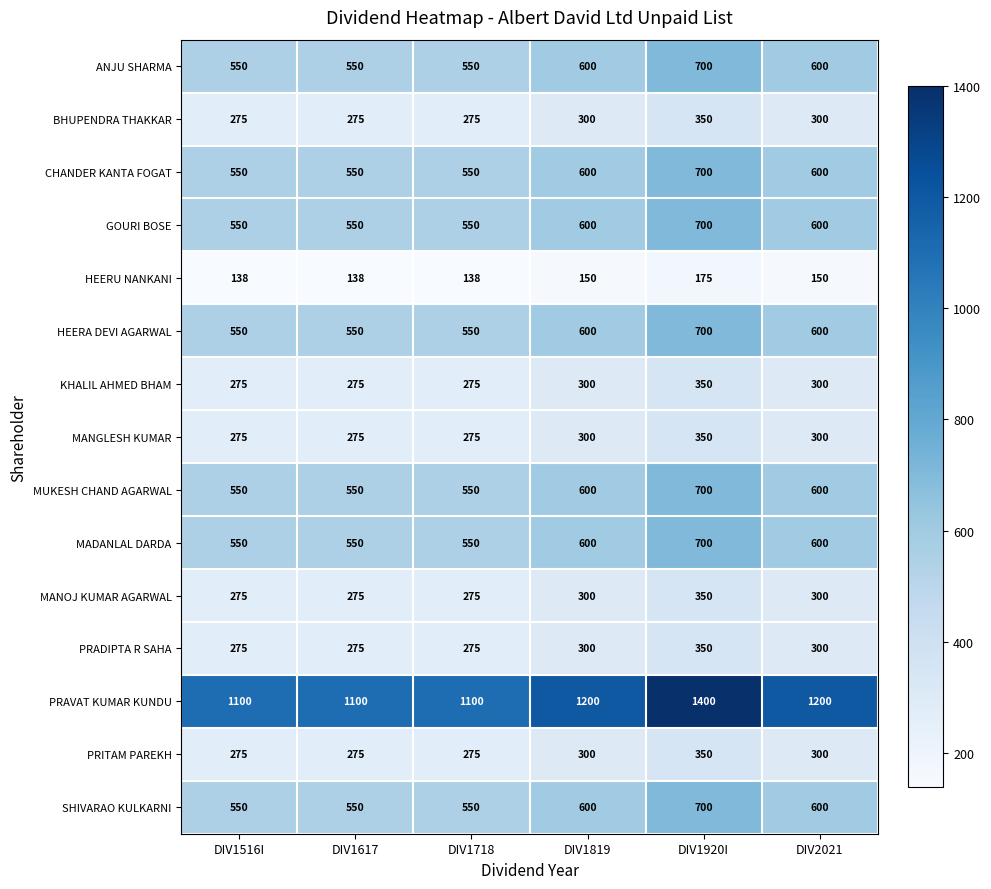

Which series has the widest spread of values?

PRAVAT KUMAR KUNDU